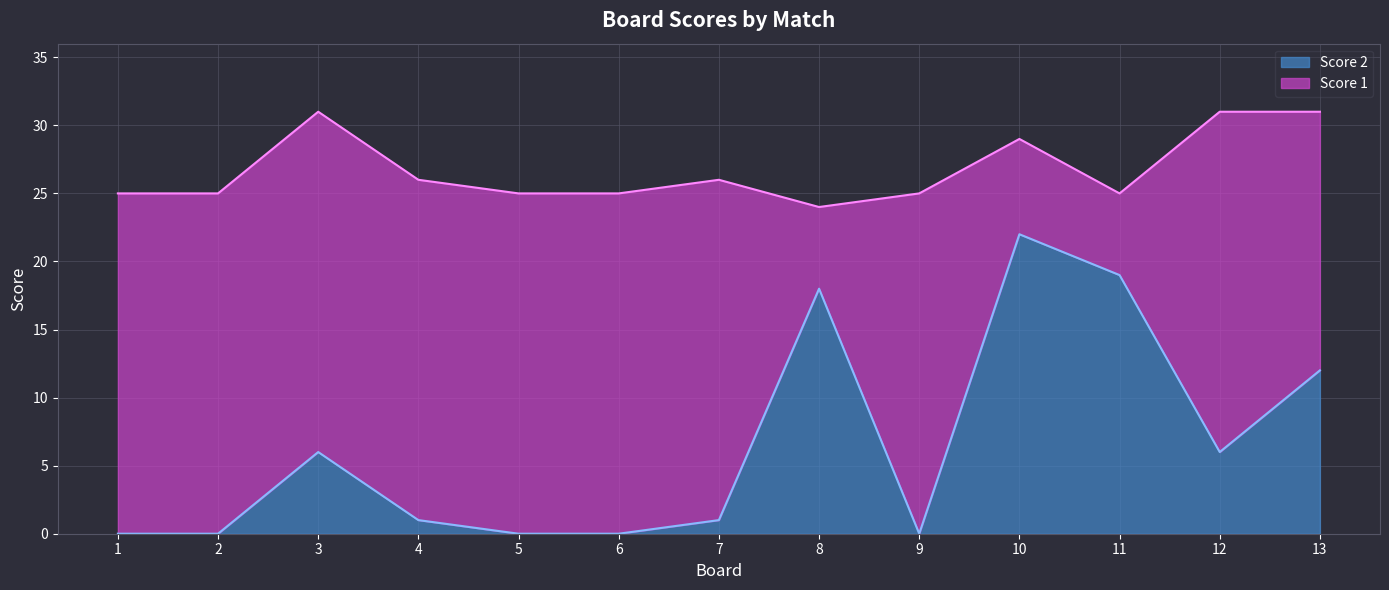

How many points are lower than both their immediate neighbors (excluding endpoints)?

2